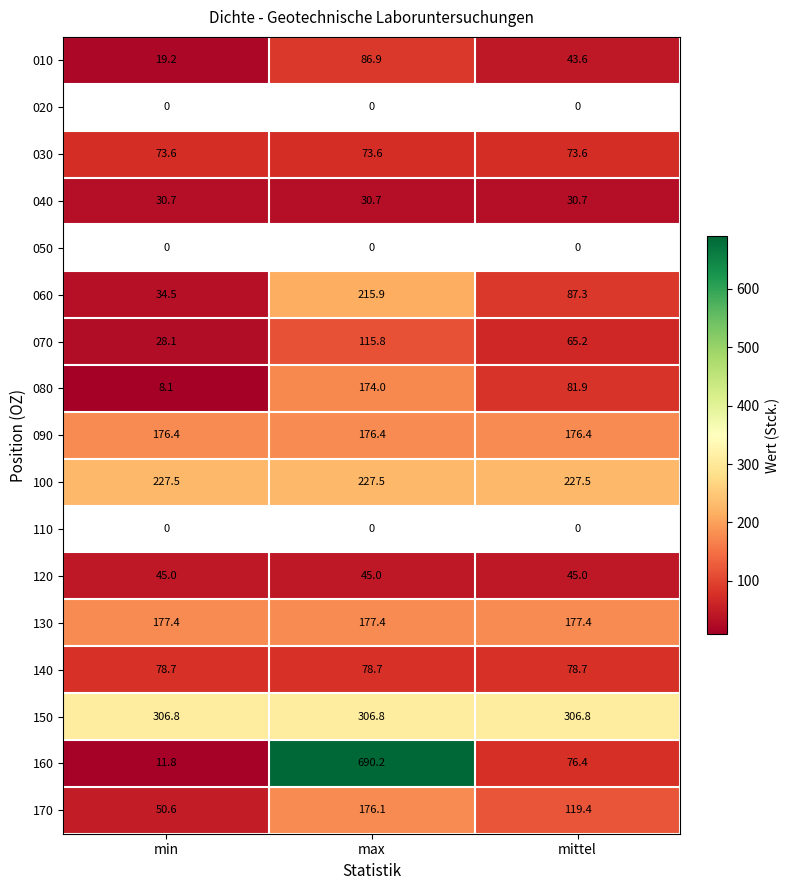

What is the maximum value for 060?

215.9